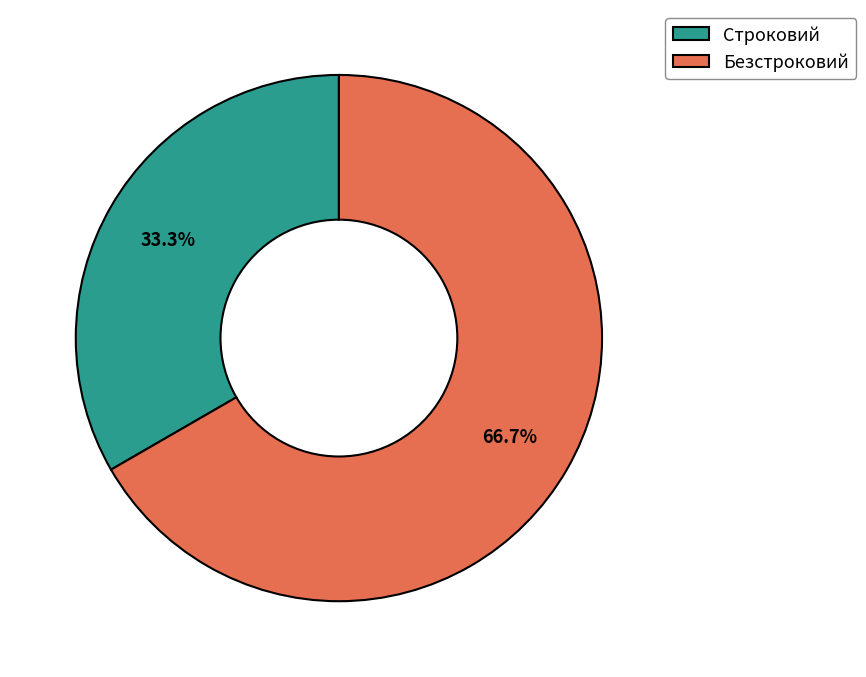

How many segments does this pie chart have?

2